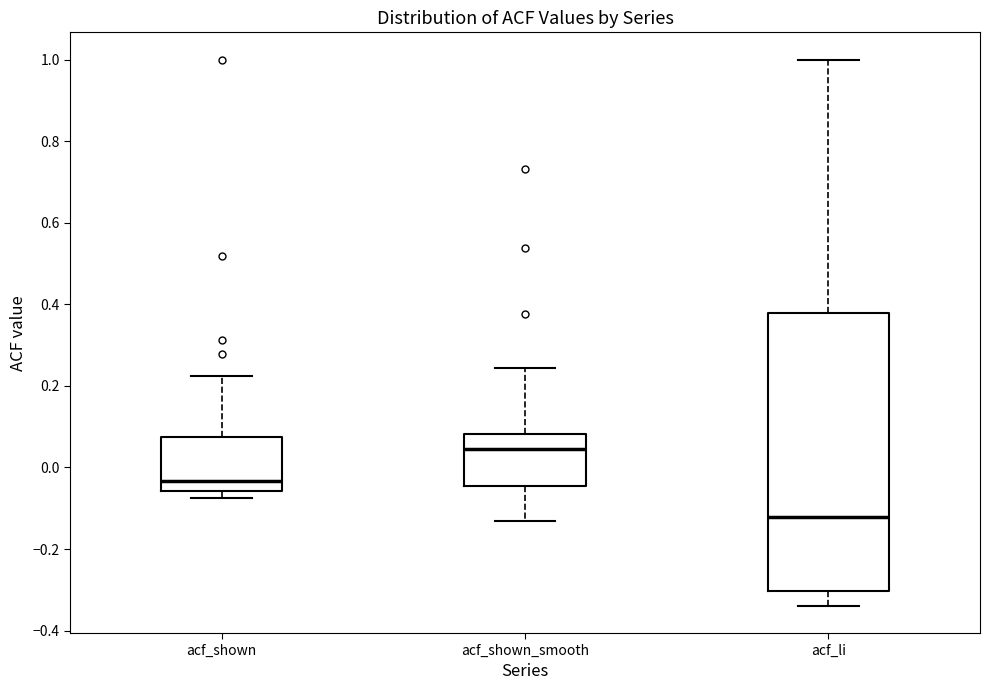

Which box's median line is the highest?

acf_shown_smooth